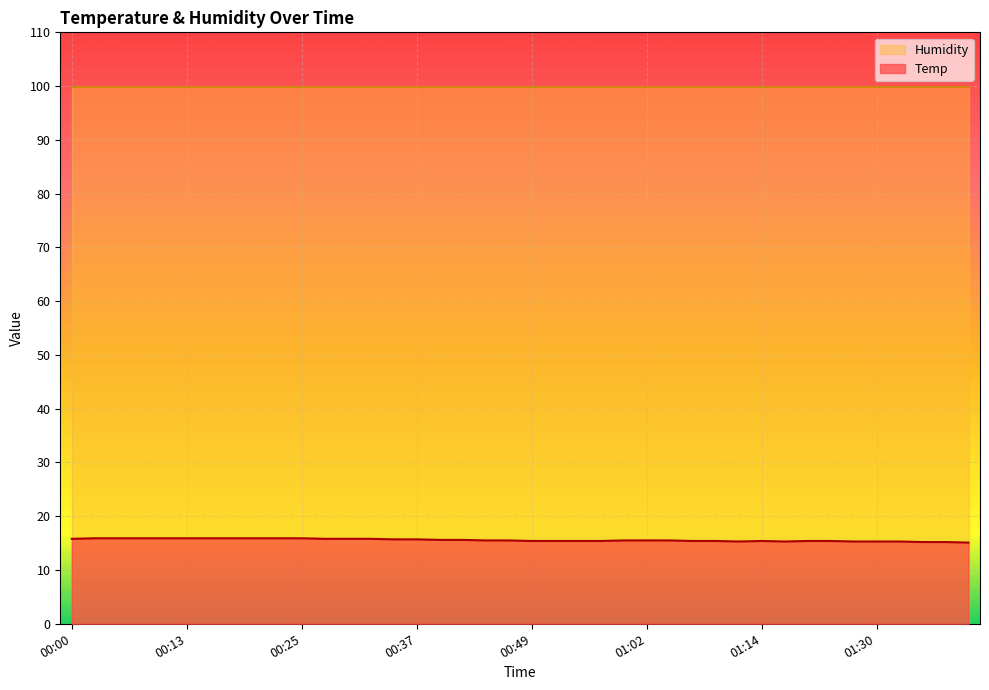

True or false: Temp and Humidity cross at least once.

False